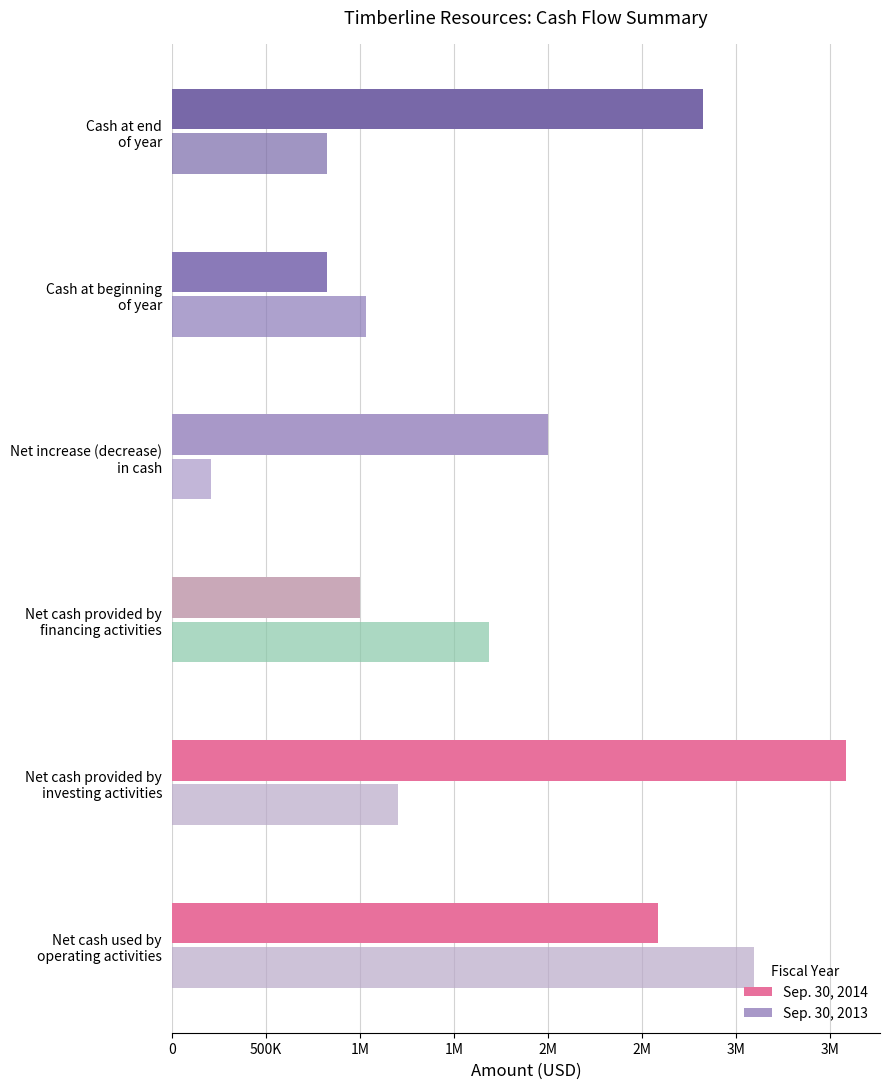

Reading right to left, list all the values displayed in this chart.

Sep. 30, 2014: 2825320	824919	2000401	1000000	3584383	2583982
Sep. 30, 2013: 824919	1034080	209161	1683837	1201500	3094498